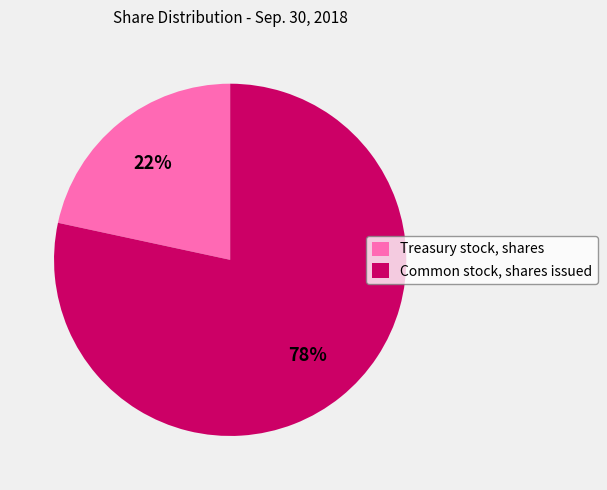

To the nearest percent, what portion does Treasury stock, shares represent?

22%